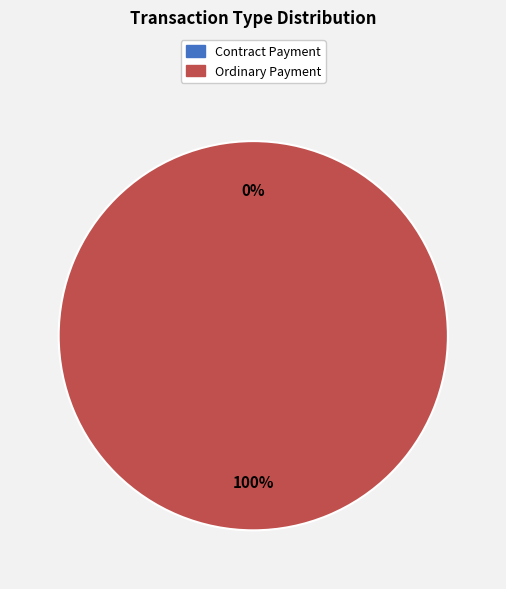

Which slice is the smallest?

Contract Payment